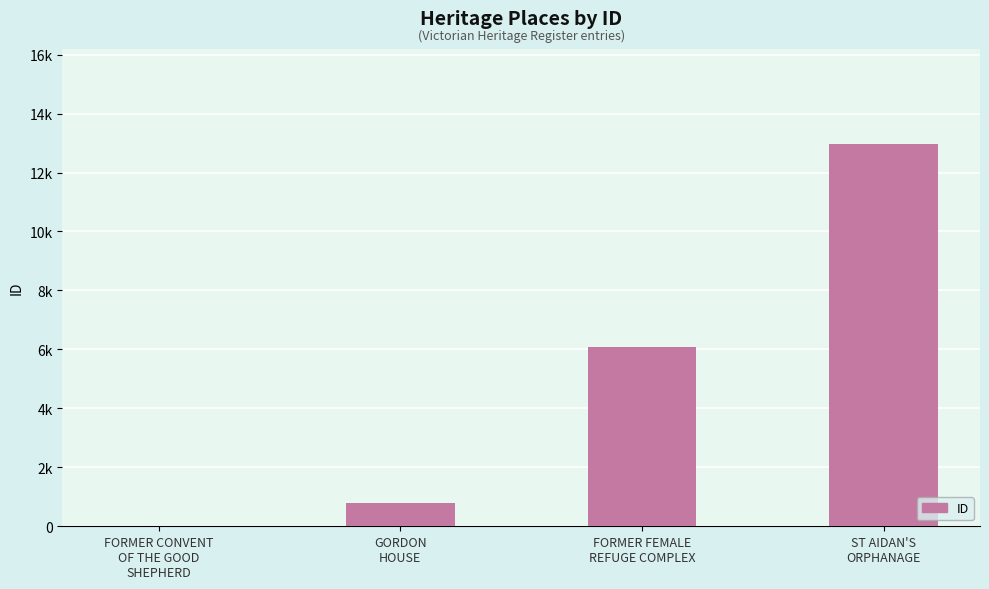

What is the difference between the maximum and second lowest values?

12174